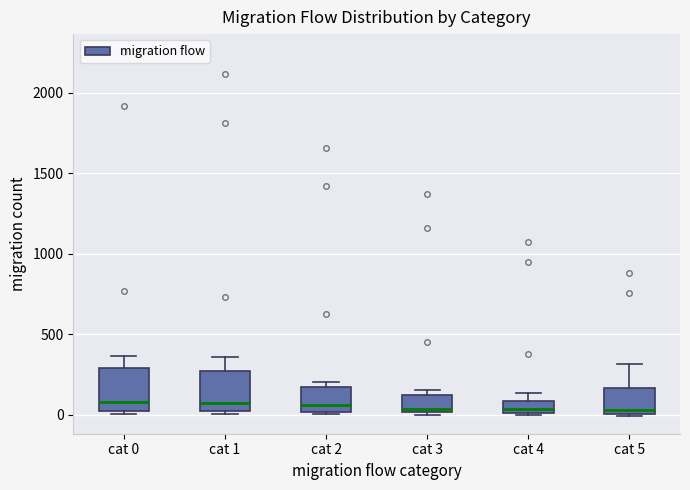

Reading left to right, transcribe this box plot: for each box, give where its median line is, the range the box spans, and where its two whiskers end, as read against the y-axis. The values are not printed on the chart, so give them approximately, as read against the axis.

cat 0: median 100, box 0 to 300, whiskers 0 (just below the box's lower edge) to 350
cat 1: median 50, box 0 to 250, whiskers 0 (just below the box's lower edge) to 350
cat 2: median 50, box 0 to 150, whiskers 0 to 200
cat 3: median 50, box 0 to 100, whiskers 0 to 150
cat 4: median 50, box 0 to 100, whiskers 0 to 150
cat 5: median 50, box 0 to 150, whiskers 0 to 300